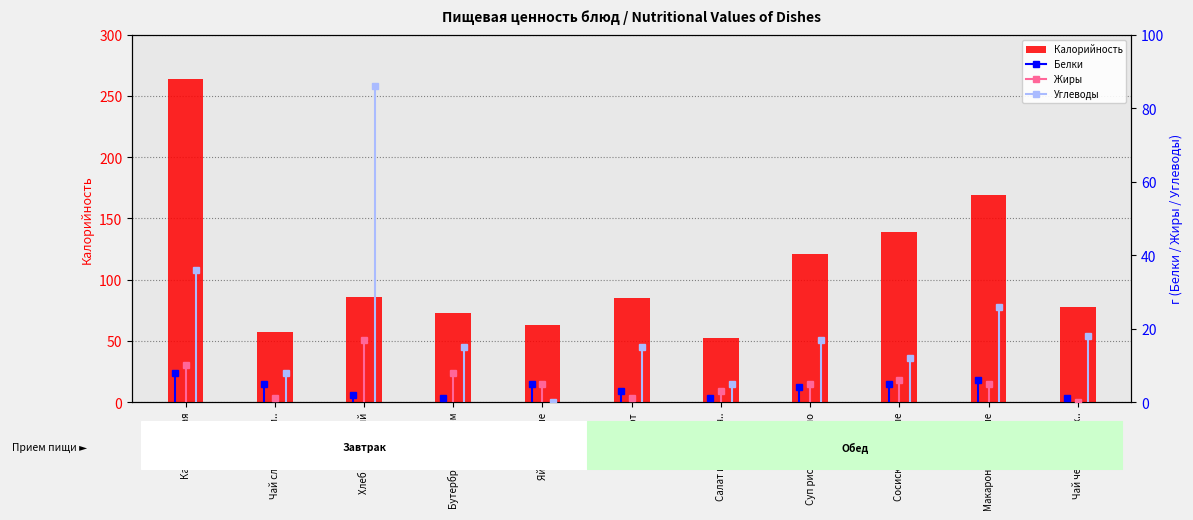

Count the number of categories in the chart.

11